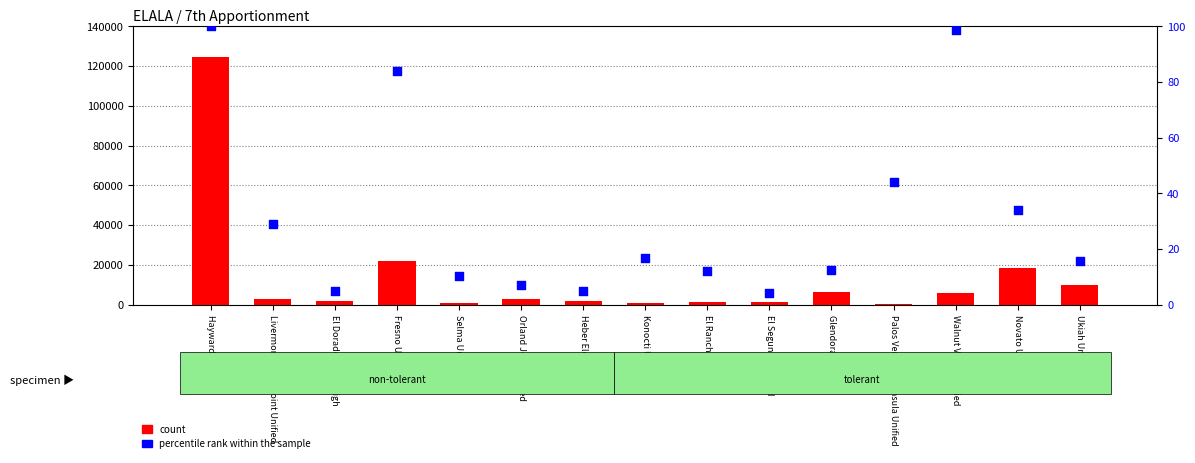

At which category is the sum across all series the highest?

Hayward Unified